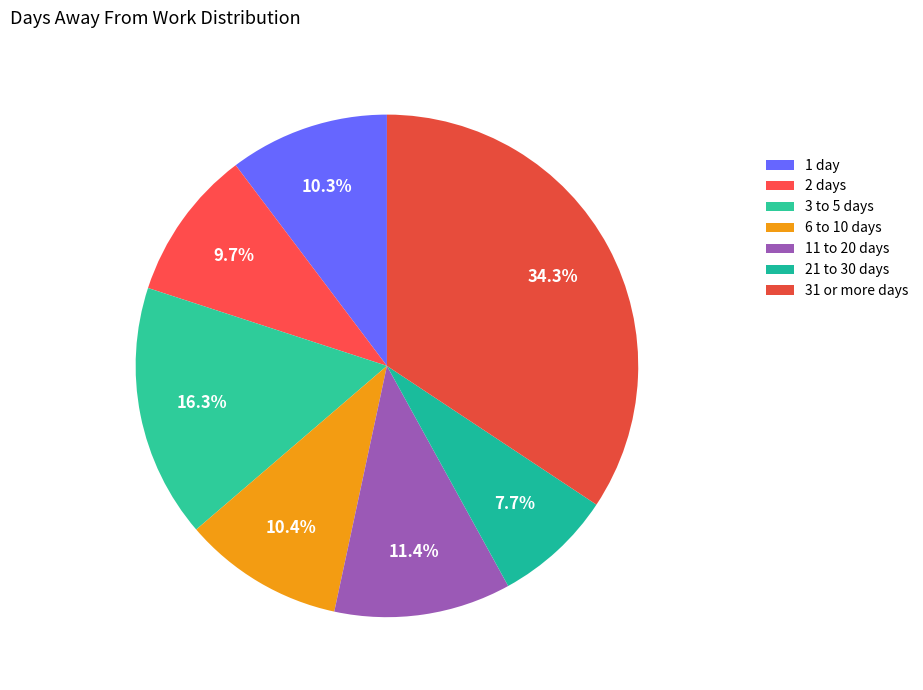

Count the number of slices in the pie.

7